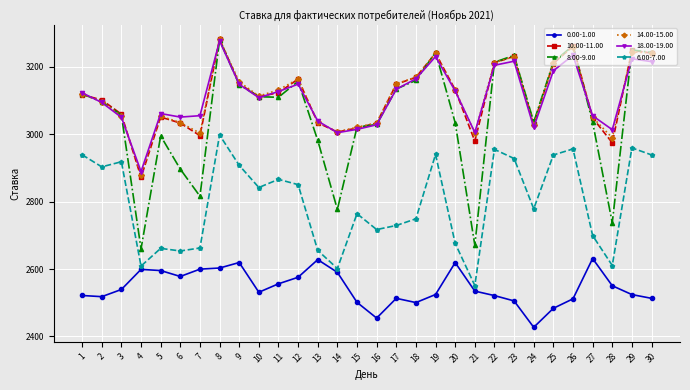

Where does the 10.00-11.00 series first go above 3117?

1